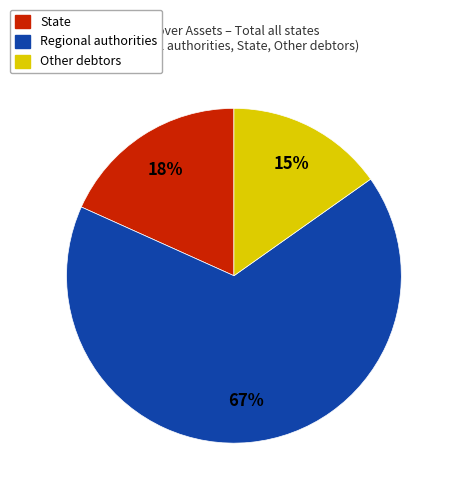

To the nearest percent, what is the combined percentage of Other debtors and Regional authorities?

82%